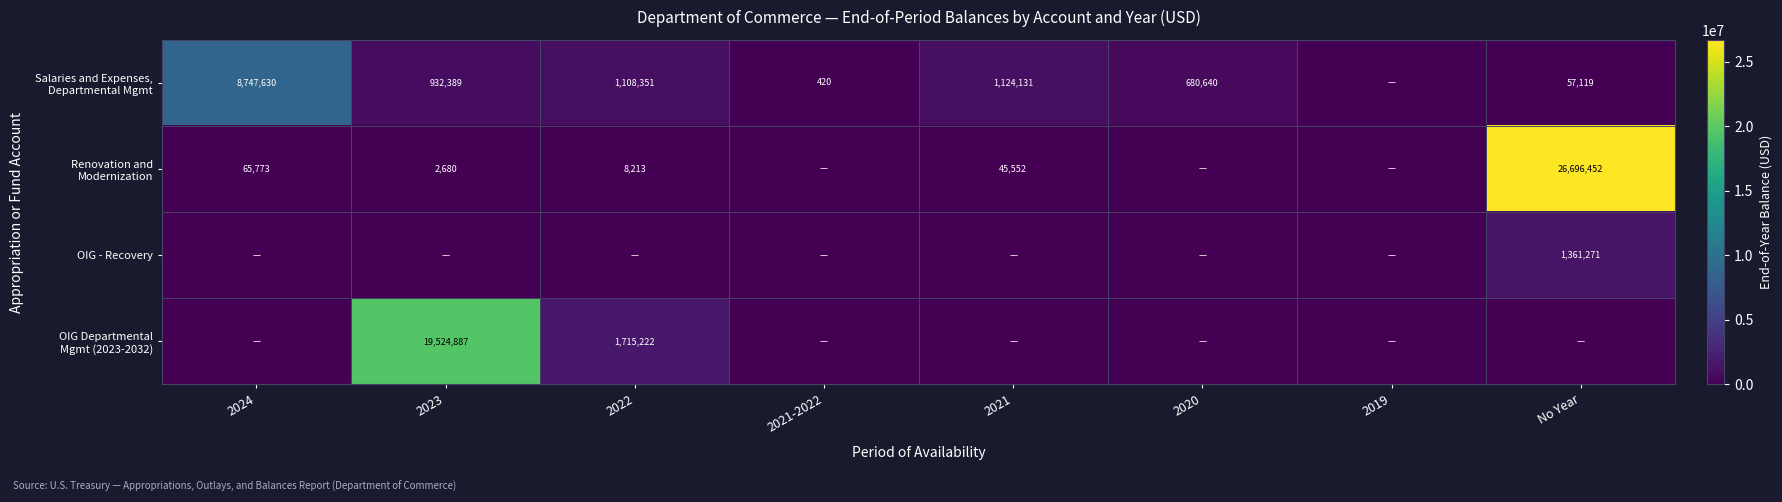

The value of OIG - Recovery at No Year is 1361271. True or false?

True